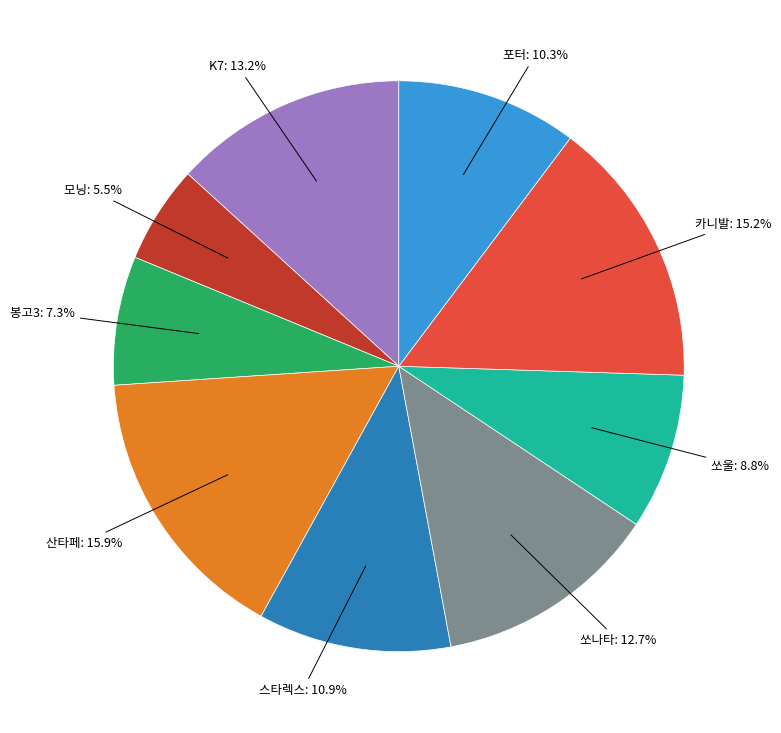

Count the number of slices in the pie.

9